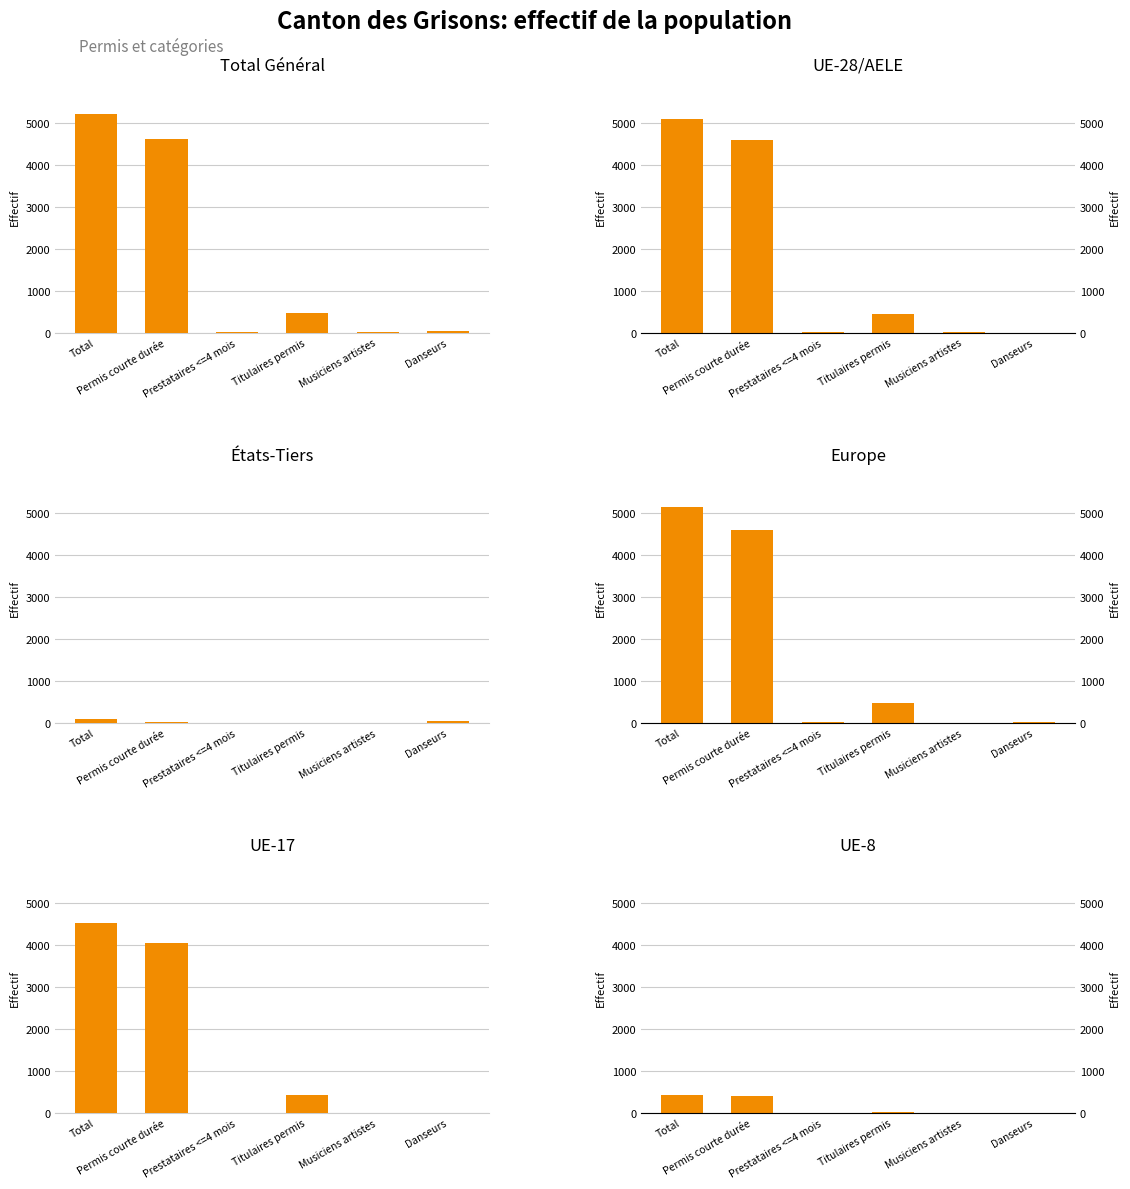

Are the bars grouped side by side (vs. stacked)?

Yes